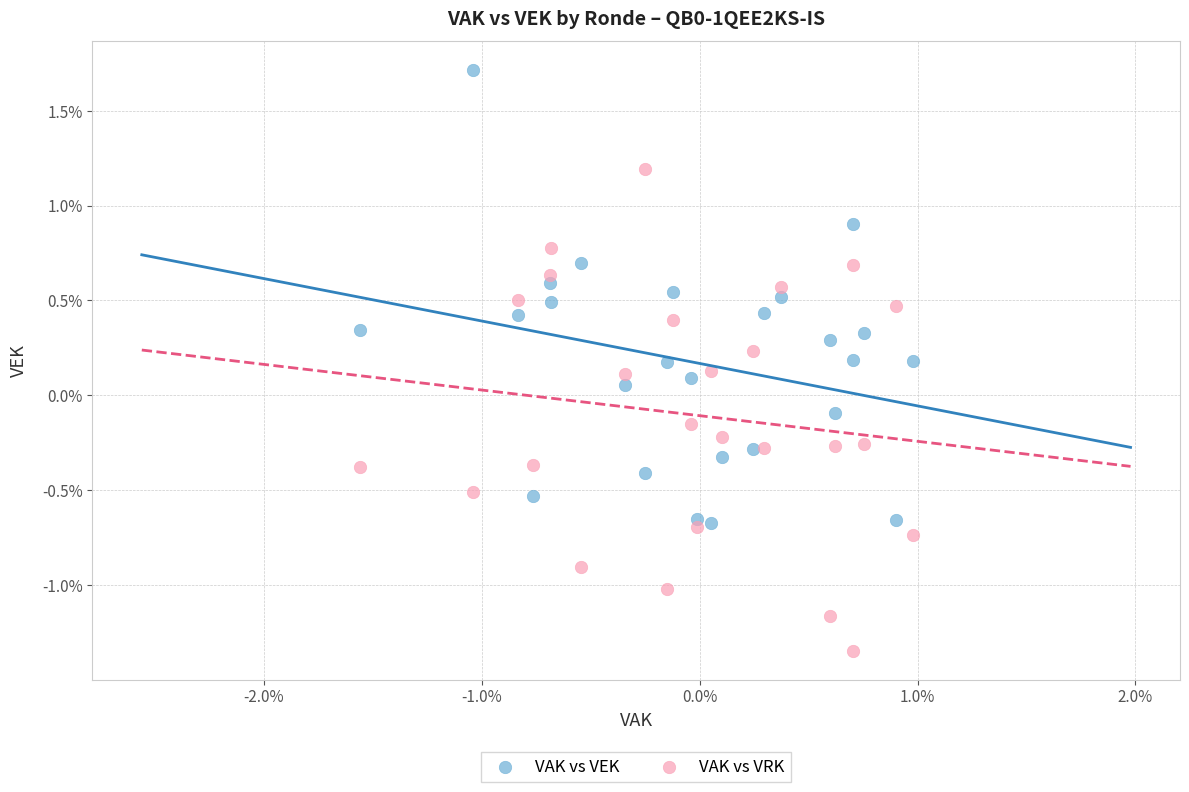

Which series has the widest spread of Y values?

VAK vs VRK